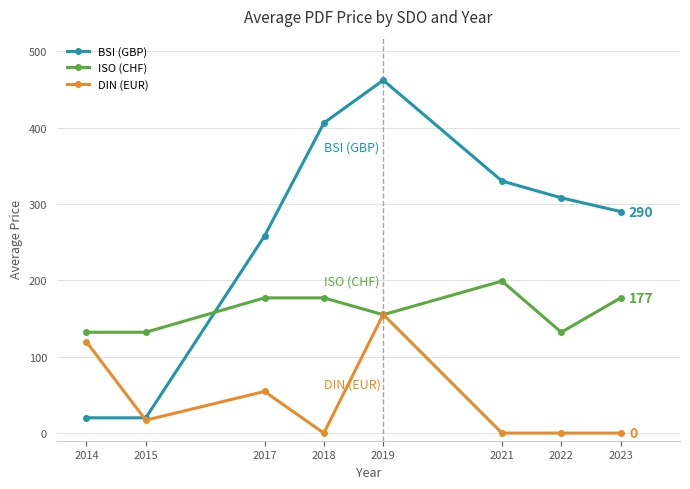

Reading right to left, what are all the values shown in this chart?

BSI (GBP): 2023=290.0	2022=308.0	2021=330.0	2019=462.0	2018=406.0	2017=258.0	2015=20.0	2014=20.0
ISO (CHF): 2023=177.0	2022=132.0	2021=199.0	2019=155.0	2018=177.0	2017=177.0	2015=132.0	2014=132.0
DIN (EUR): 2023=0.0	2022=0.0	2021=0.0	2019=155.4	2018=0.0	2017=54.5	2015=16.9	2014=119.4